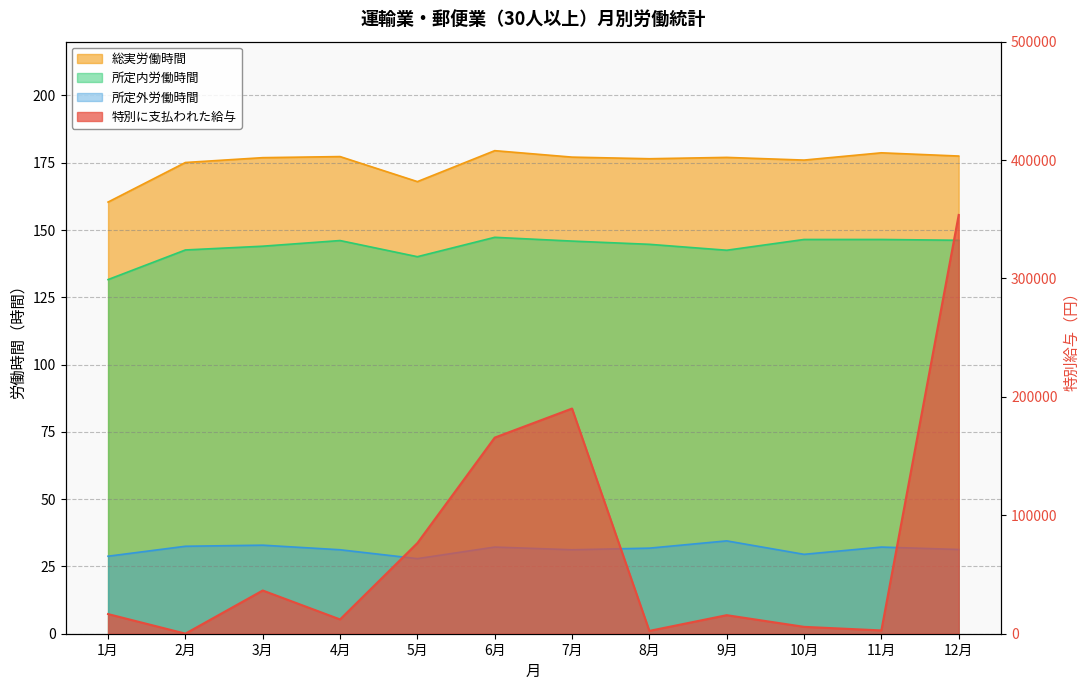

What is the smallest value displayed?

27.9